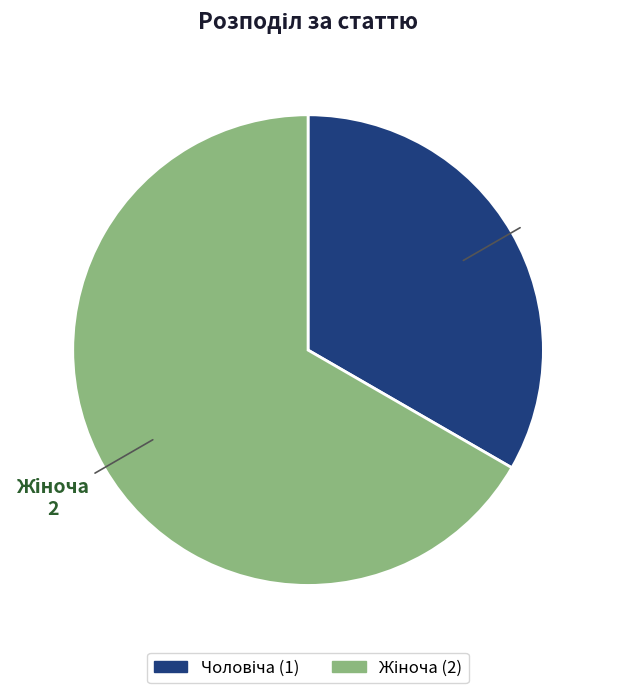

Does any single category account for the majority?

Yes